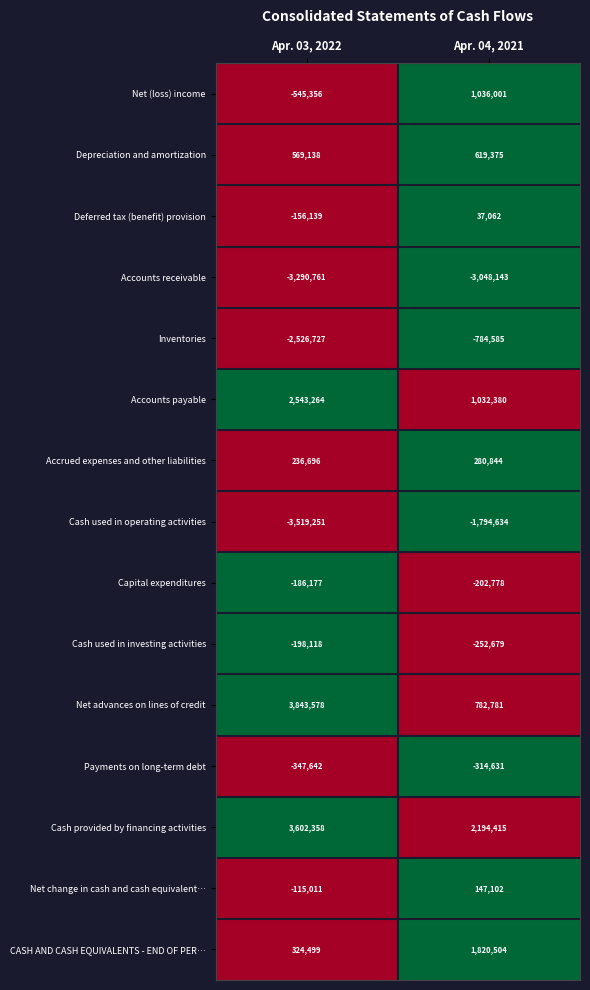

True or false: Payments on long-term debt has a value of -203316 at Apr. 04, 2021.

False